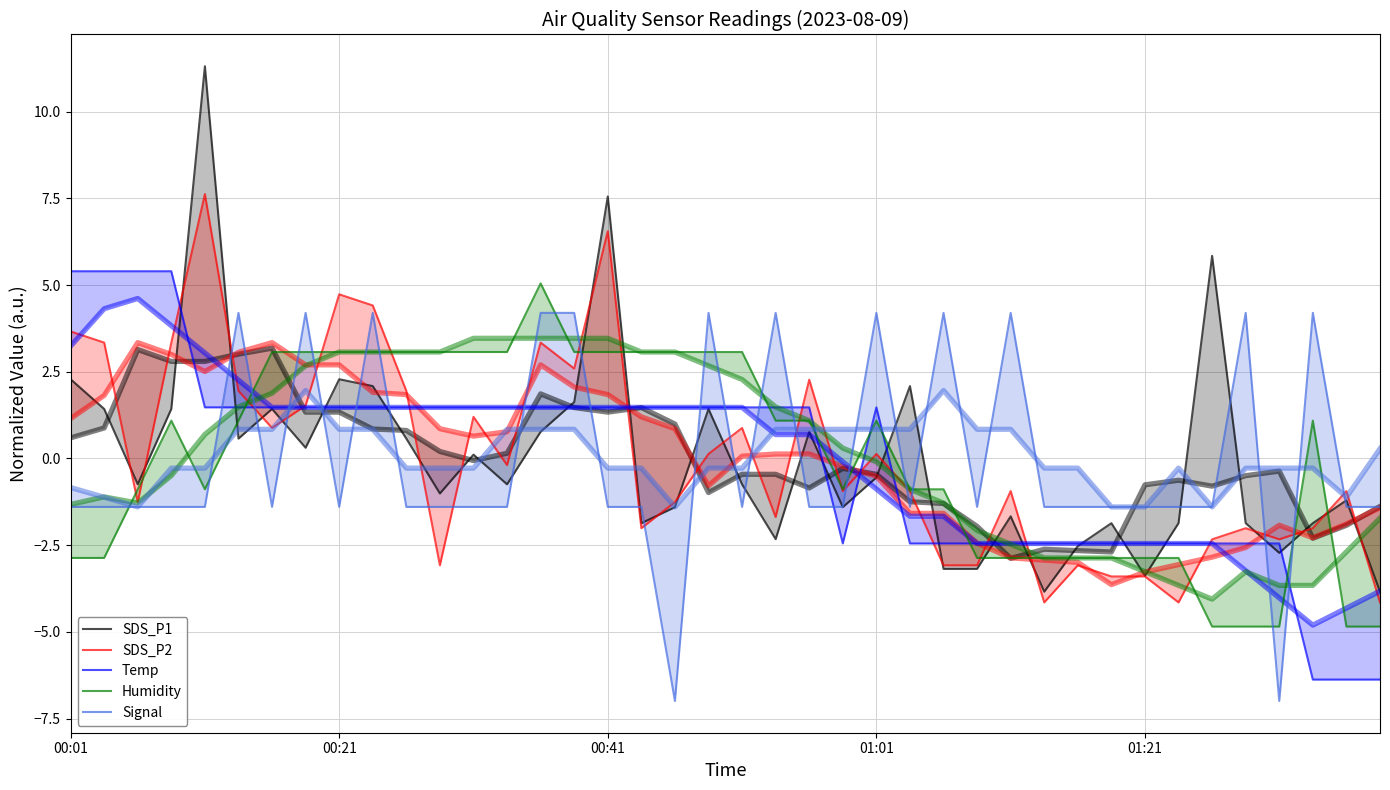

Reading left to right, list all the values displayed in this chart.

SDS_P1: 2.3	1.4	-0.7	1.4	11.3	0.6	1.4	0.3	2.3	2.1	0.6	-1.0	0.1	-0.7	0.8	1.6	7.6	-1.9	-1.4	1.4	-0.7	-2.3	0.8	-1.4	-0.6	2.1	-3.2	-3.2	-1.7	-3.8	-2.5	-1.9	-3.4	-1.9	5.8	-1.9	-2.7	-1.9	-1.2	-3.8
SDS_P2: 3.7	3.3	-1.3	3.3	7.6	1.9	0.9	1.5	4.7	4.4	1.9	-3.1	1.2	-0.2	3.3	2.6	6.6	-2.0	-1.3	0.1	0.9	-1.7	2.3	-0.9	0.1	-0.9	-3.1	-3.1	-0.9	-4.2	-3.1	-3.4	-3.4	-4.2	-2.3	-2.0	-2.3	-2.0	-0.9	-4.2
Temp: 5.4	5.4	5.4	5.4	1.5	1.5	1.5	1.5	1.5	1.5	1.5	1.5	1.5	1.5	1.5	1.5	1.5	1.5	1.5	1.5	1.5	1.5	1.5	-2.5	1.5	-2.5	-2.5	-2.5	-2.5	-2.5	-2.5	-2.5	-2.5	-2.5	-2.5	-2.5	-2.5	-6.4	-6.4	-6.4
Humidity: -2.9	-2.9	-0.9	1.1	-0.9	1.1	3.1	3.1	3.1	3.1	3.1	3.1	3.1	3.1	5.0	3.1	3.1	3.1	3.1	3.1	3.1	1.1	1.1	-0.9	1.1	-0.9	-0.9	-2.9	-2.9	-2.9	-2.9	-2.9	-2.9	-2.9	-4.8	-4.8	-4.8	1.1	-4.8	-4.8
Signal: -1.4	-1.4	-1.4	-1.4	-1.4	4.2	-1.4	4.2	-1.4	4.2	-1.4	-1.4	-1.4	-1.4	4.2	4.2	-1.4	-1.4	-7.0	4.2	-1.4	4.2	-1.4	-1.4	4.2	-1.4	4.2	-1.4	4.2	-1.4	-1.4	-1.4	-1.4	-1.4	-1.4	4.2	-7.0	4.2	-1.4	-1.4